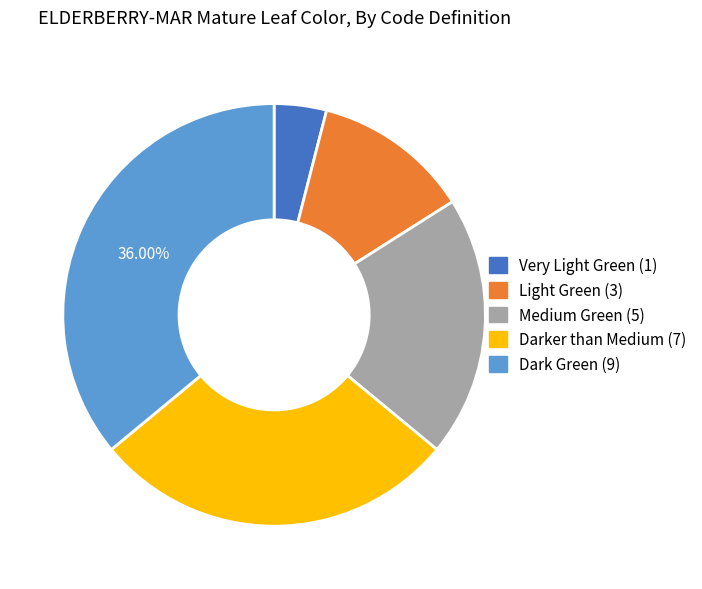

To the nearest percent, what is the average slice percentage?

20%